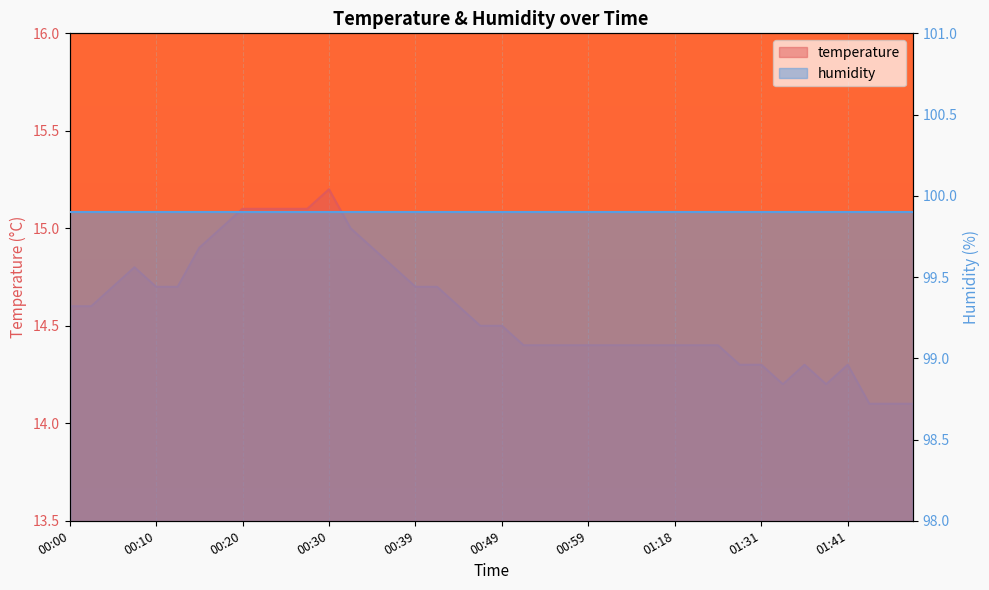

What is the label of the 10th point from the right?

01:22